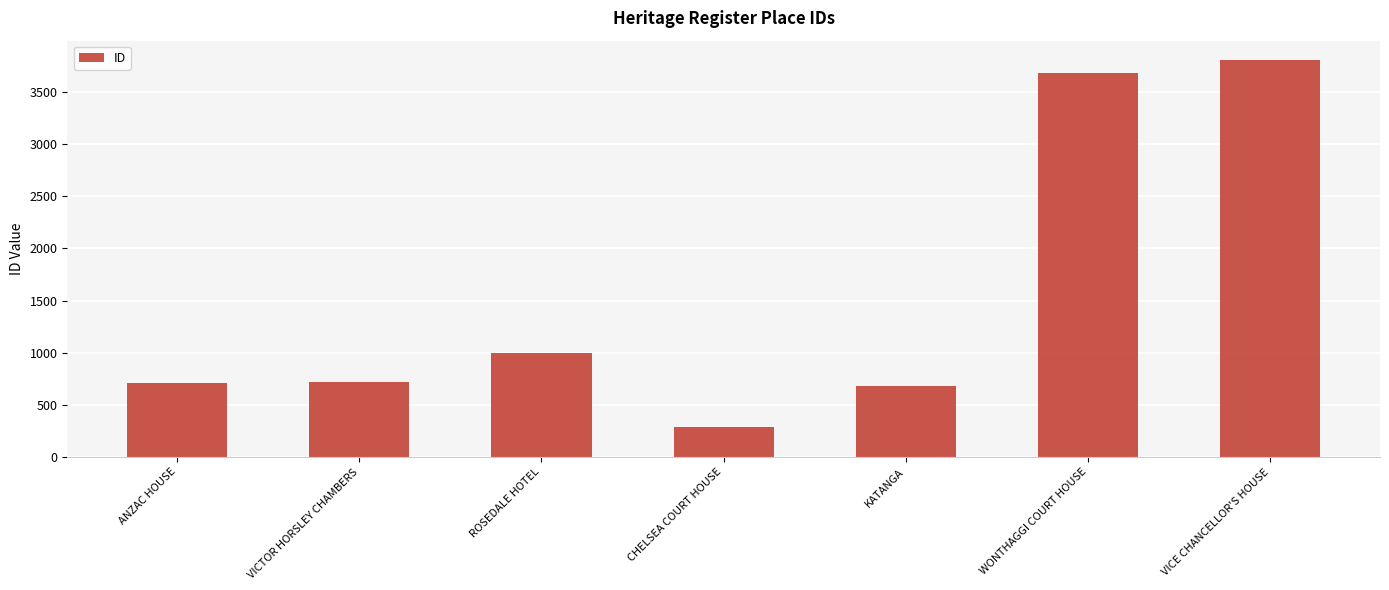

The value at ROSEDALE HOTEL is 996. True or false?

True